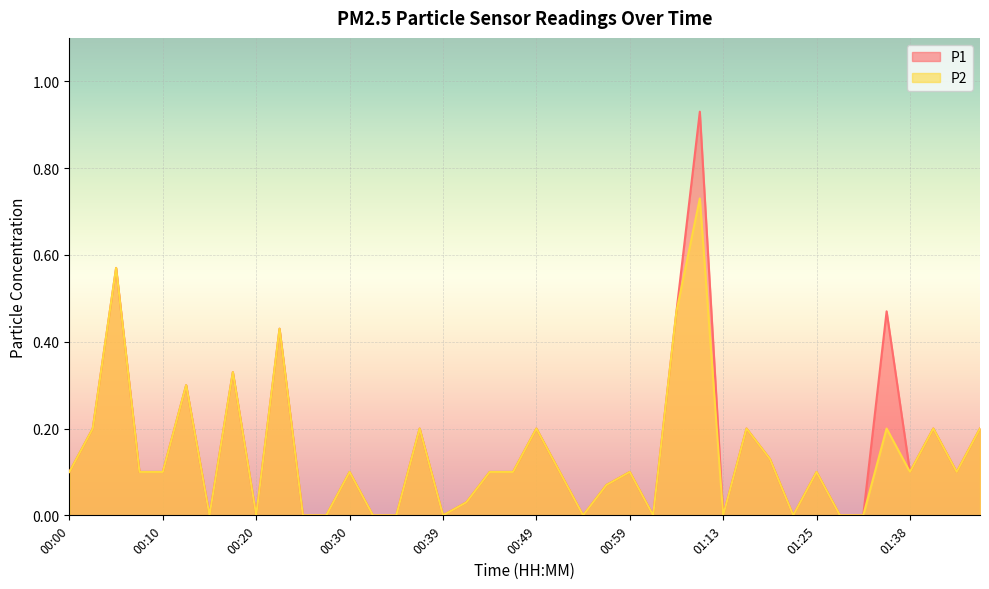

Rank the categories by P2 value from highest to lowest.

01:07, 00:05, 01:04, 00:22, 00:17, 00:13, 00:03, 00:37, 00:49, 01:16, 01:35, 01:40, 01:45, 01:19, 00:00, 00:08, 00:10, 00:30, 00:44, 00:47, 00:52, 00:59, 01:25, 01:38, 01:42, 00:57, 00:42, 00:15, 00:20, 00:25, 00:27, 00:32, 00:35, 00:39, 00:54, 01:02, 01:13, 01:22, 01:27, 01:32